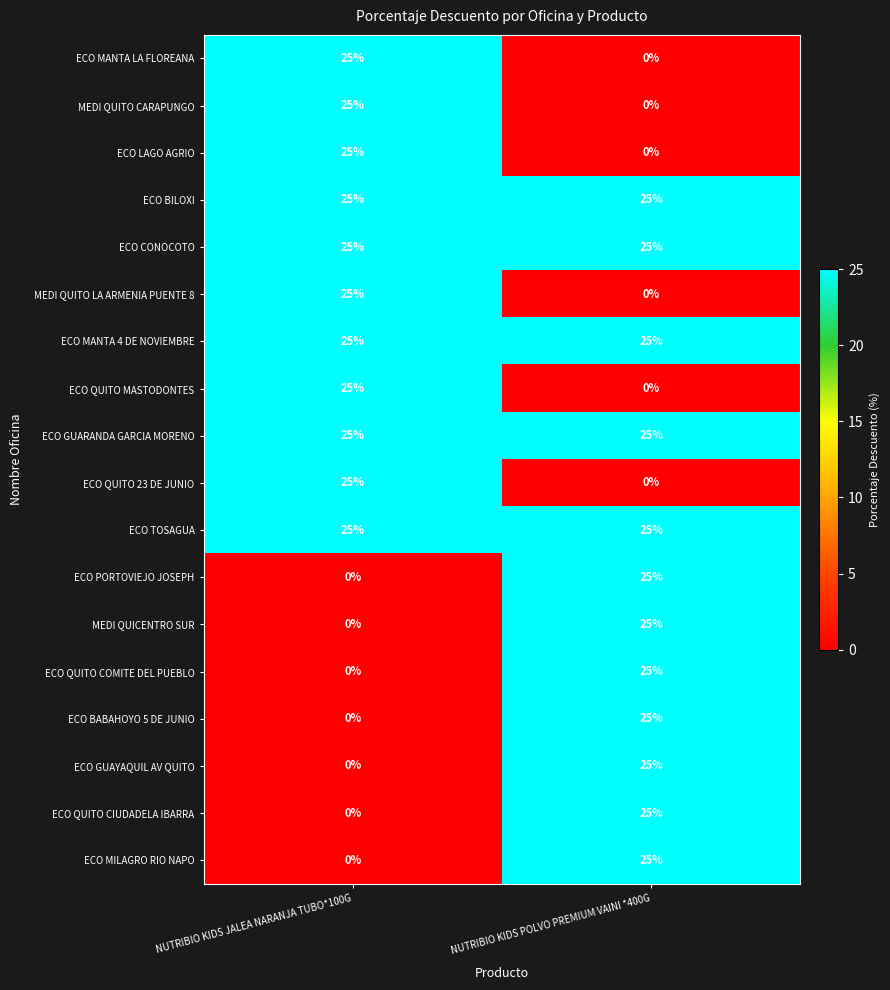

At how many categories does at least one series exceed 8?

2